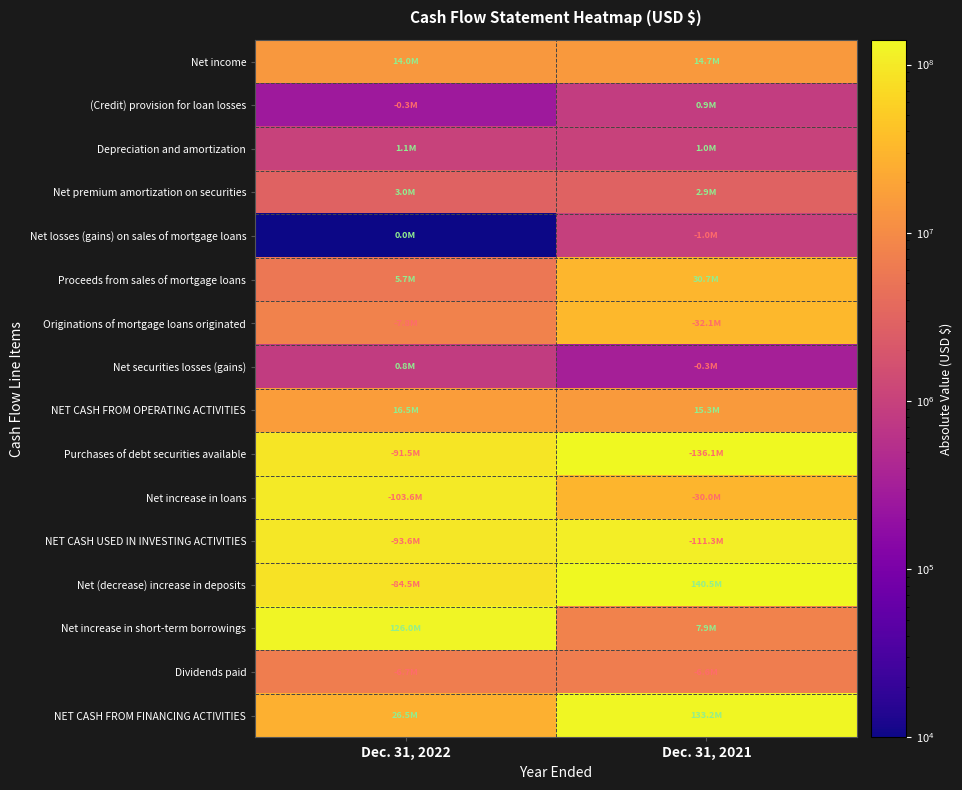

At how many categories does at least one series exceed 53391438?

2